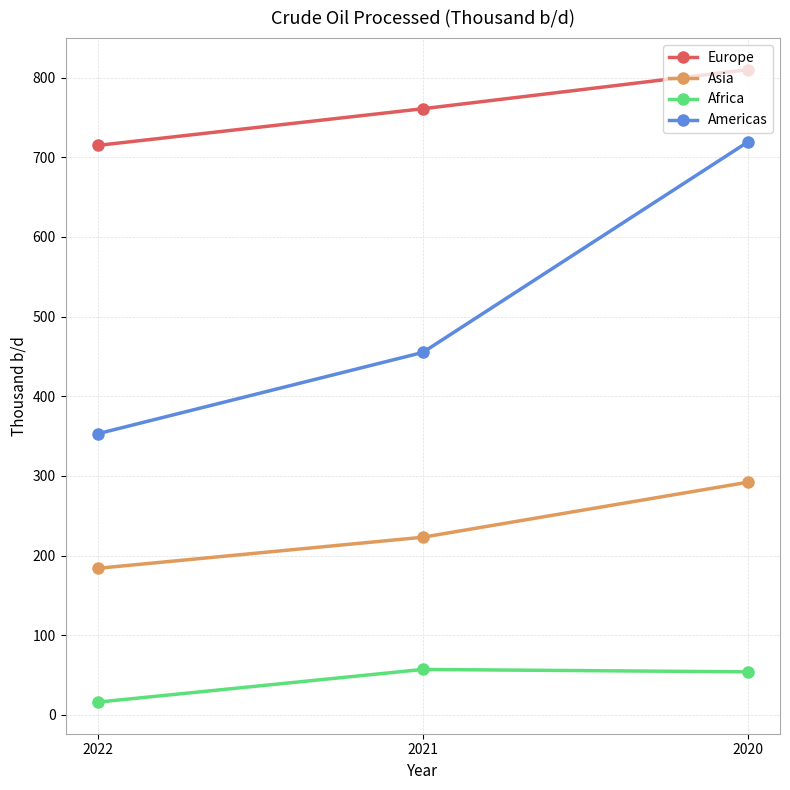

What is the maximum value shown in the chart?

810